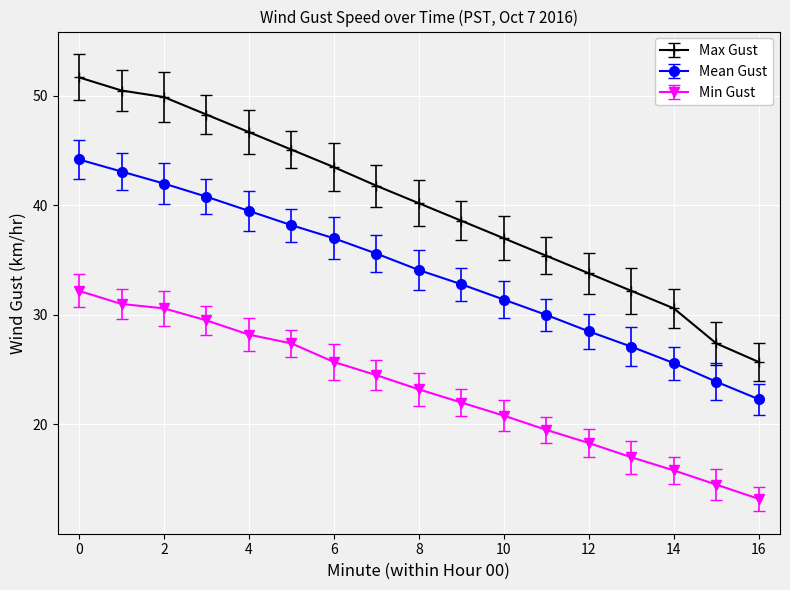

What is the average value of the Min Gust series?

23.1